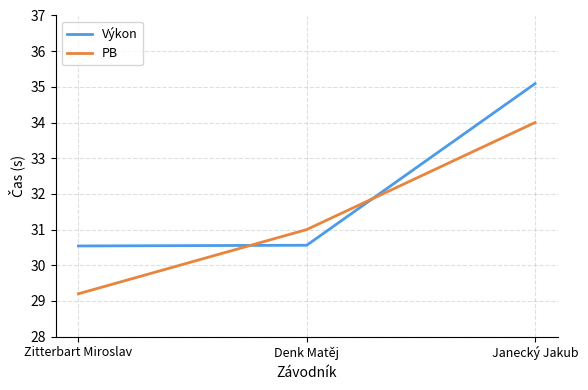

What position from the right is Janecký Jakub?

1